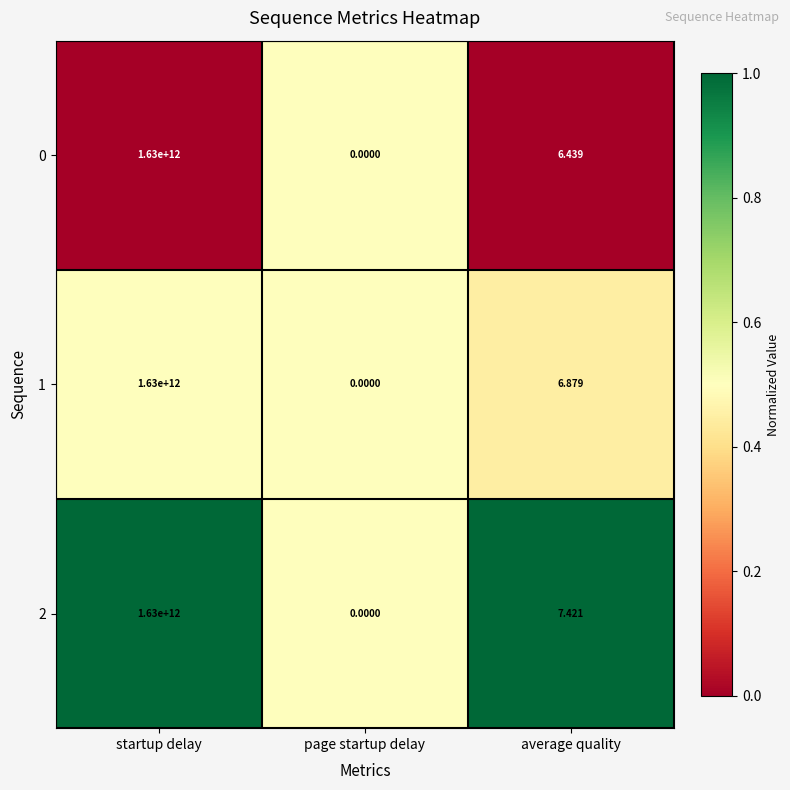

Rank the categories by 1 value from highest to lowest.

startup delay, average quality, page startup delay